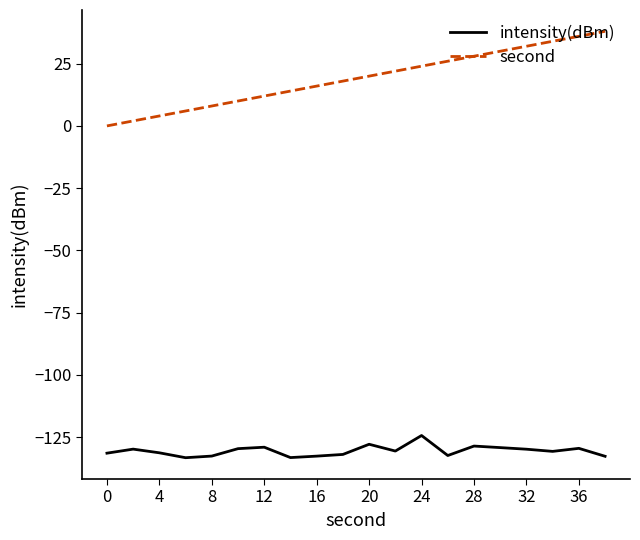

What is the minimum value shown in the chart?

-133.3